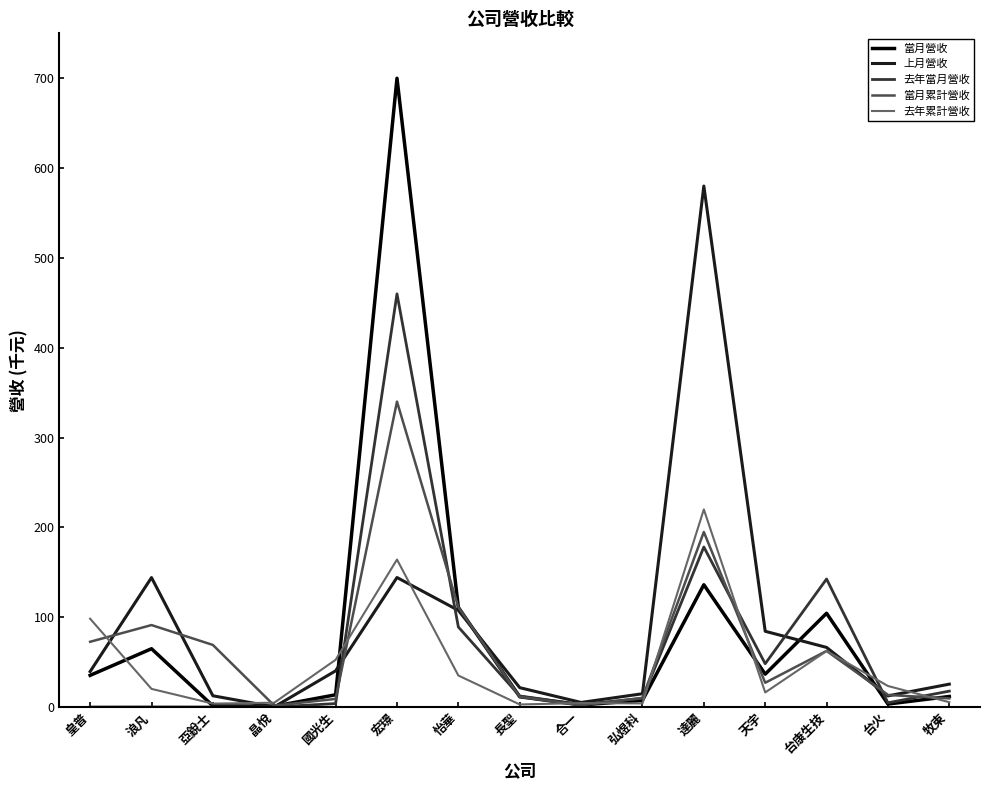

At which category is the sum across all series the highest?

宏璟